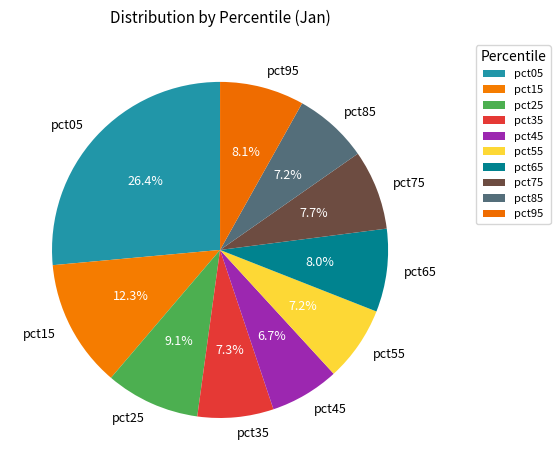

Combined, what portion of the pie is pct95 and pct55?

15.3%